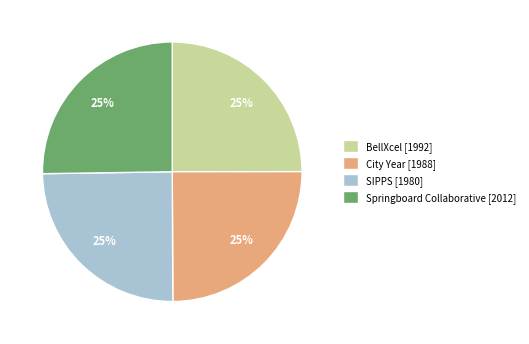

Does BellXcel [1992] represent more than half of the total?

No